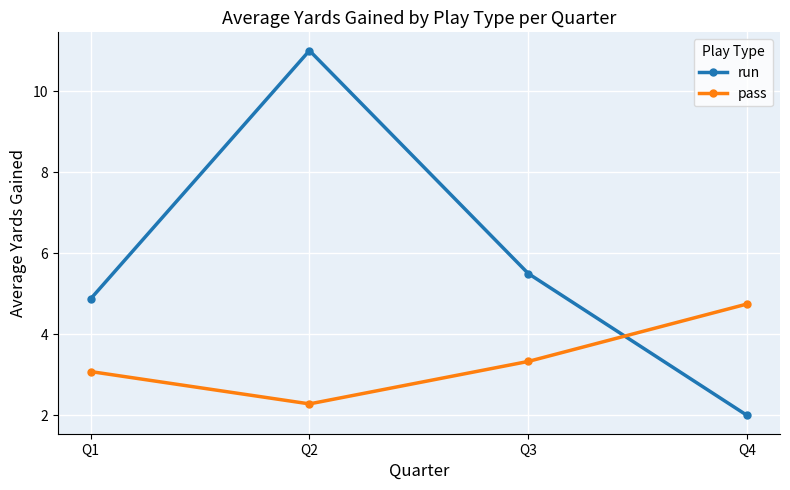

Between Q2 and Q3, which series saw the biggest shift?

run